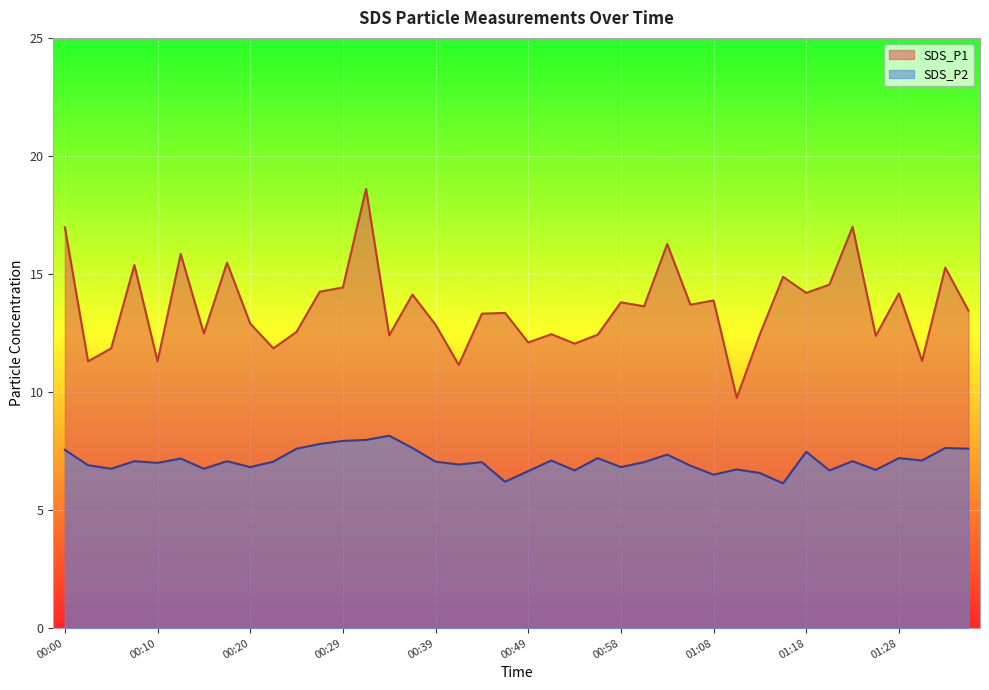

True or false: SDS_P2 has a value of 2.3 at 00:37.

False